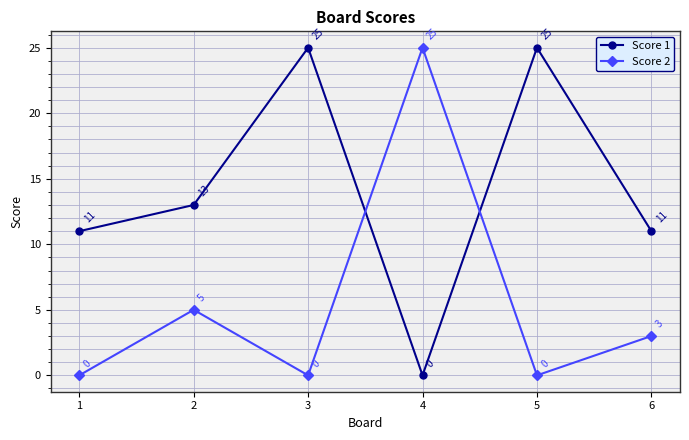

Rank the series at 4 from highest to lowest value.

Score 2, Score 1